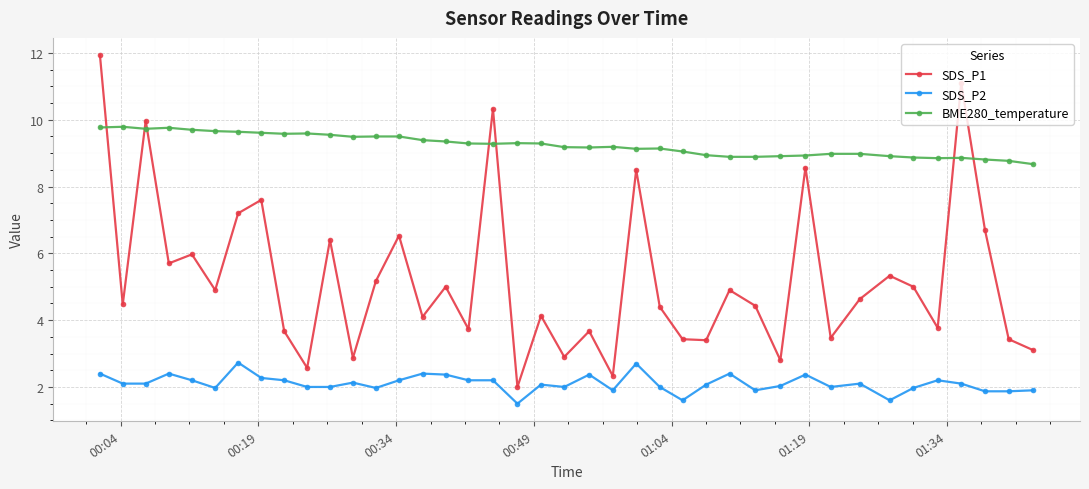

How many lines are shown in the chart?

3